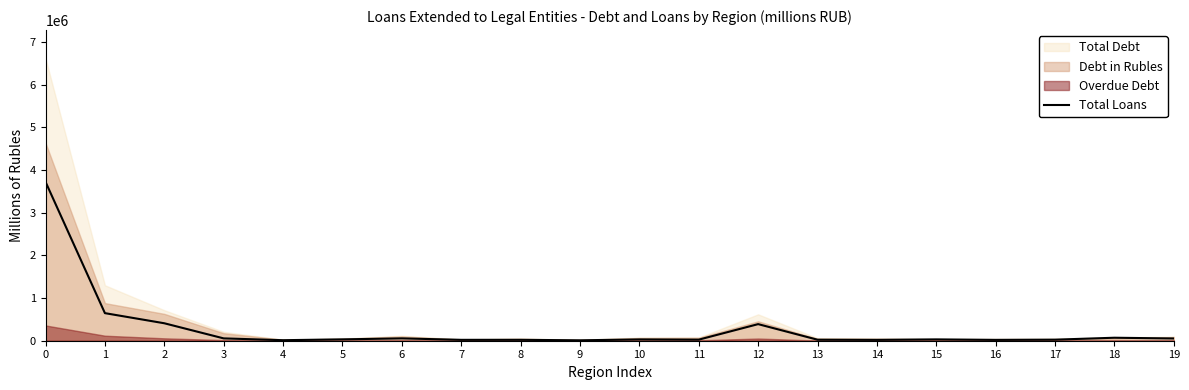

How many points are lower than both their immediate neighbors (excluding endpoints)?

6